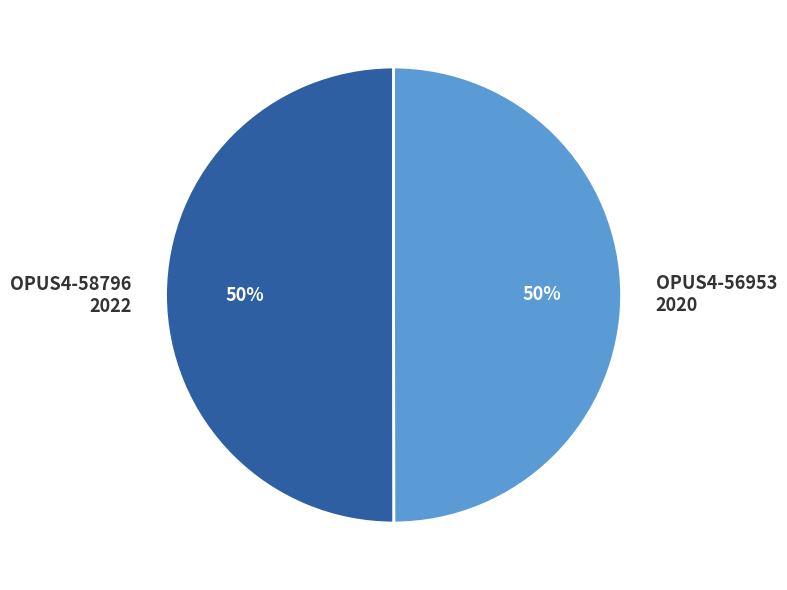

Approximately how many times larger is the value at OPUS4-56953 2020 compared to OPUS4-58796 2022?

1.0